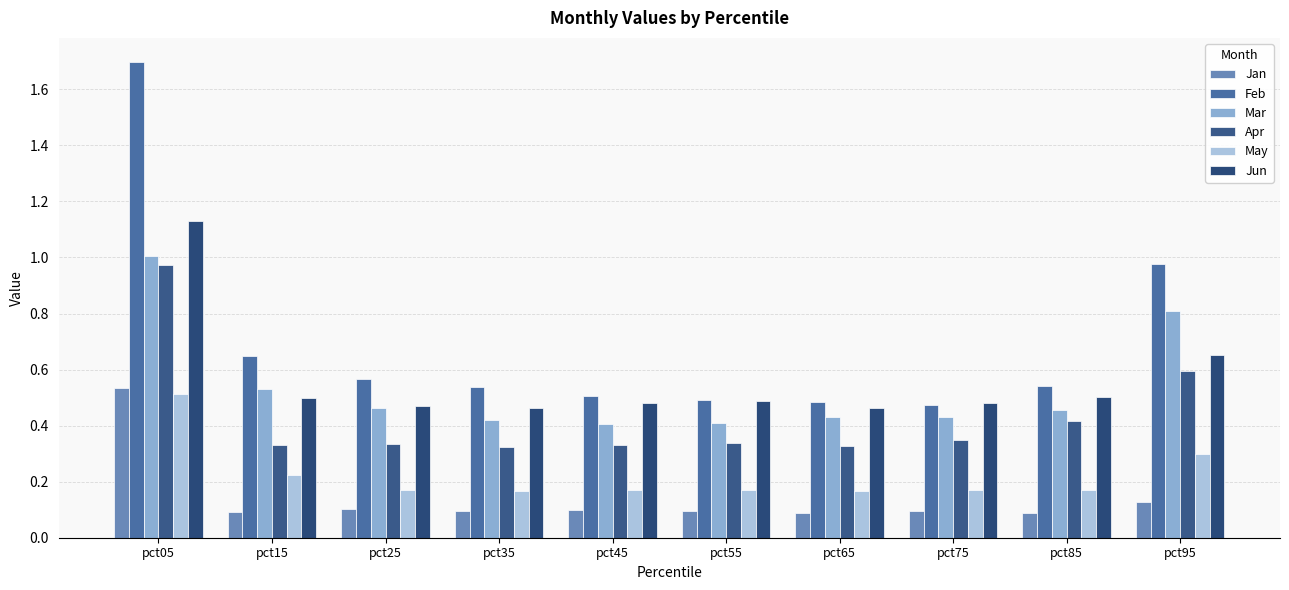

Which label corresponds to the largest value in the chart?

pct05